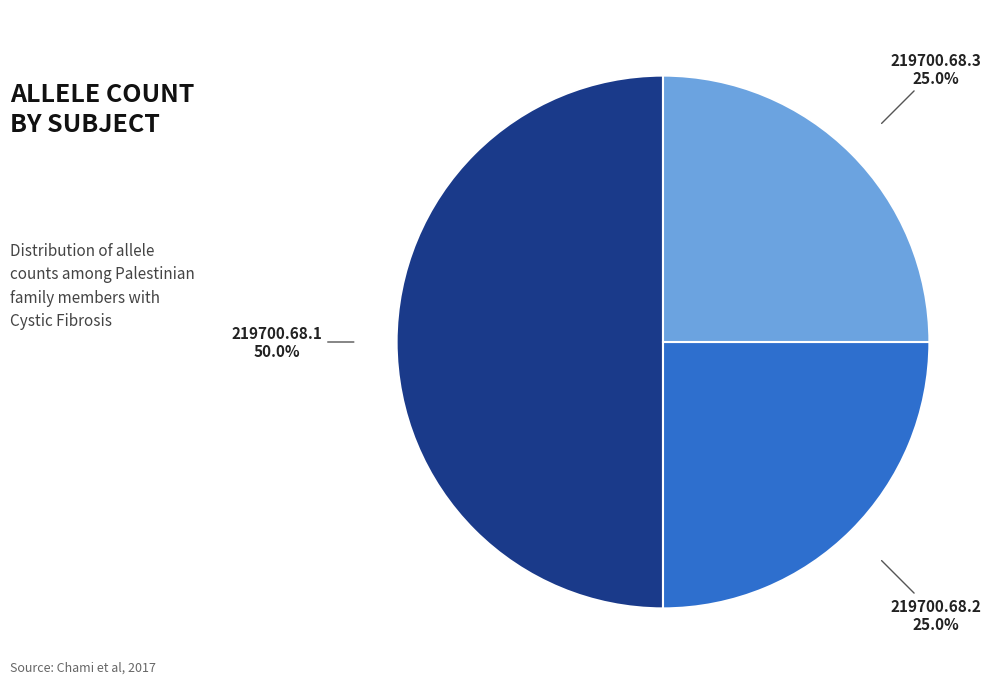

What is the largest slice in the pie chart?

219700.68.1